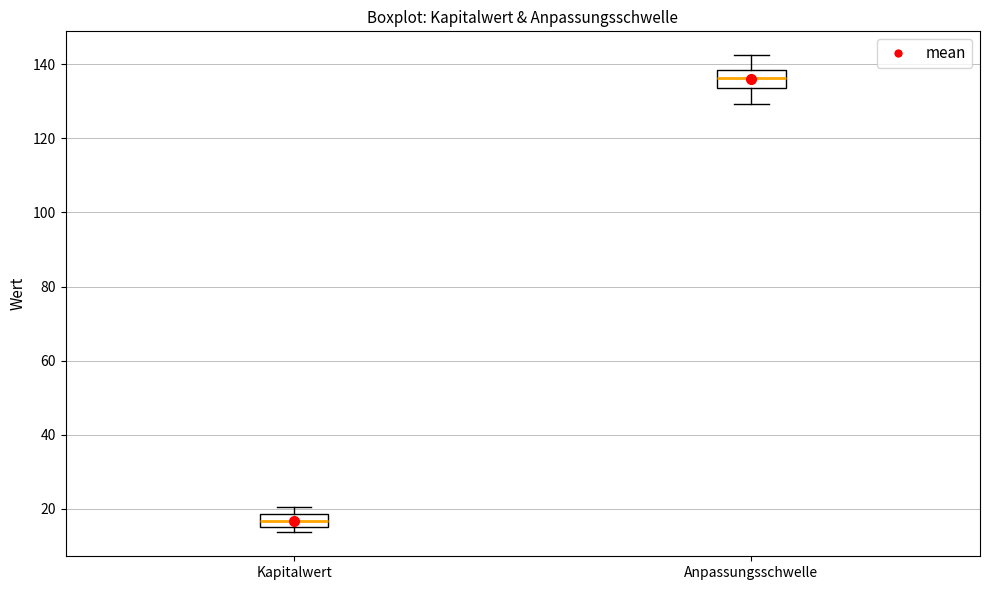

Which box's median line is the lowest?

Kapitalwert